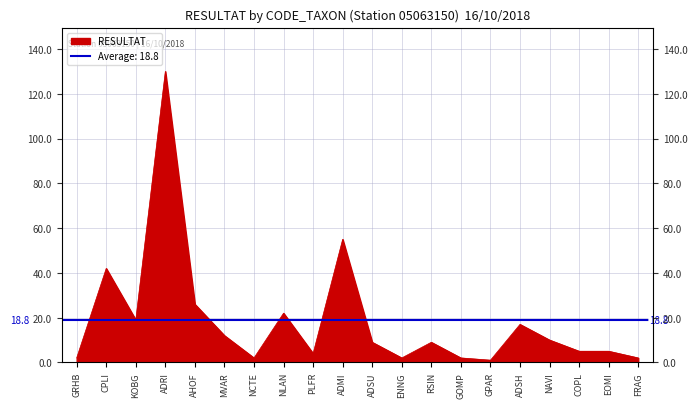

List the labels in order of value, smallest first.

GPAR, GRHB, NCTE, ENNG, GOMP, FRAG, PLFR, COPL, EOMI, ADSU, RSIN, NAVI, MVAR, ADSH, KOBG, NLAN, AHOF, CPLI, ADMI, ADRI